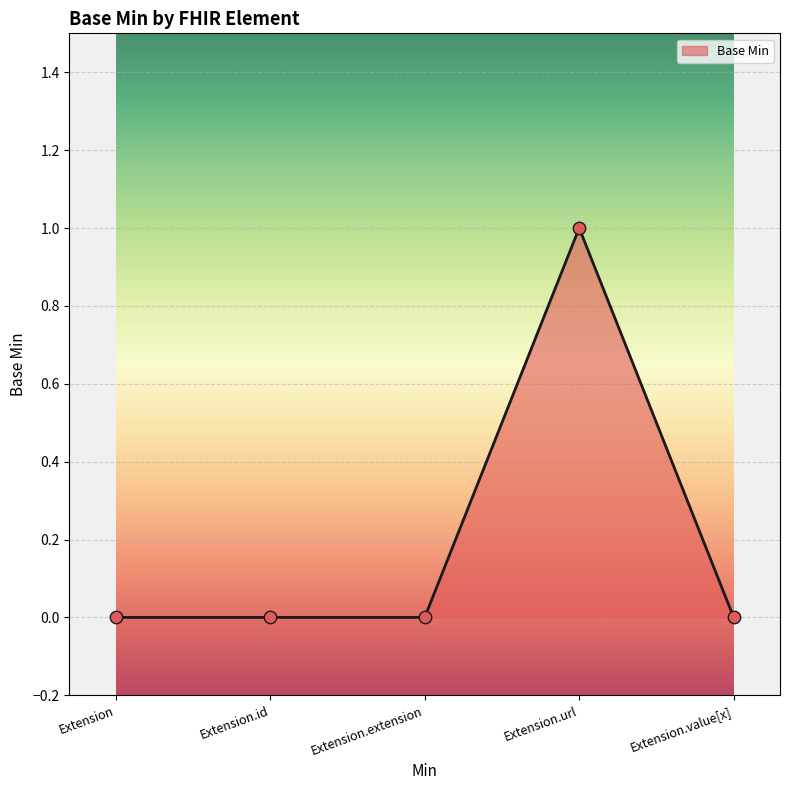

Which has a higher value, Extension.url or Extension.value[x]?

Extension.url